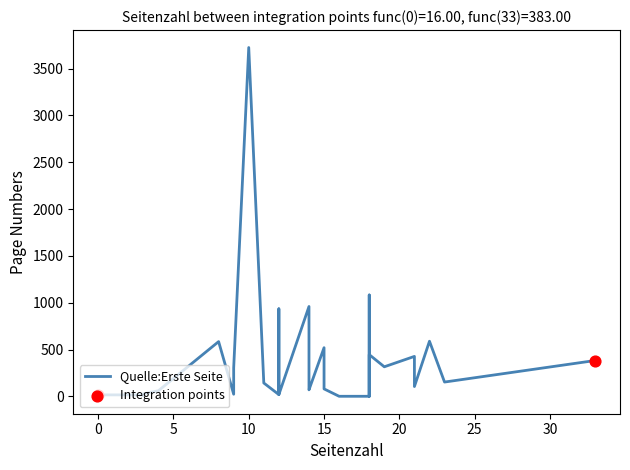

At how many categories does at least one series exceed 1903?

1